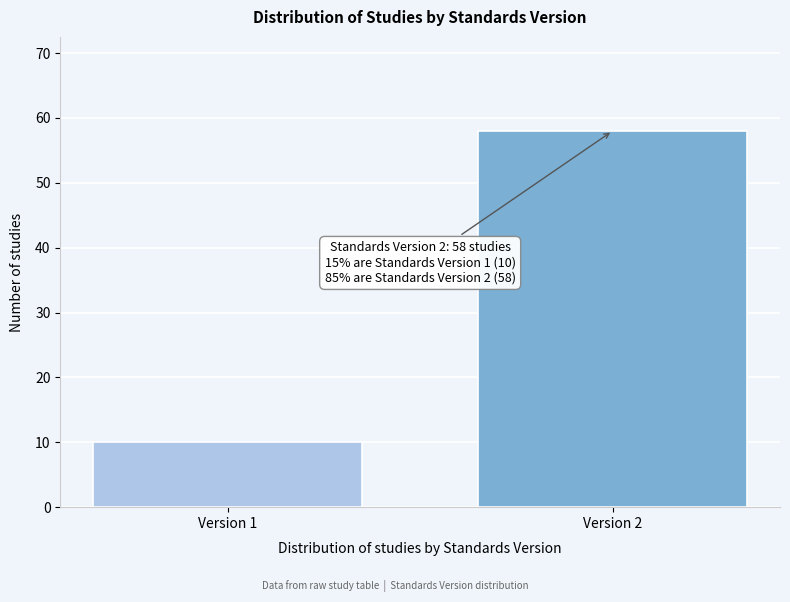

Reading right to left, transcribe all the data shown in this chart.

Version 2=58	Version 1=10